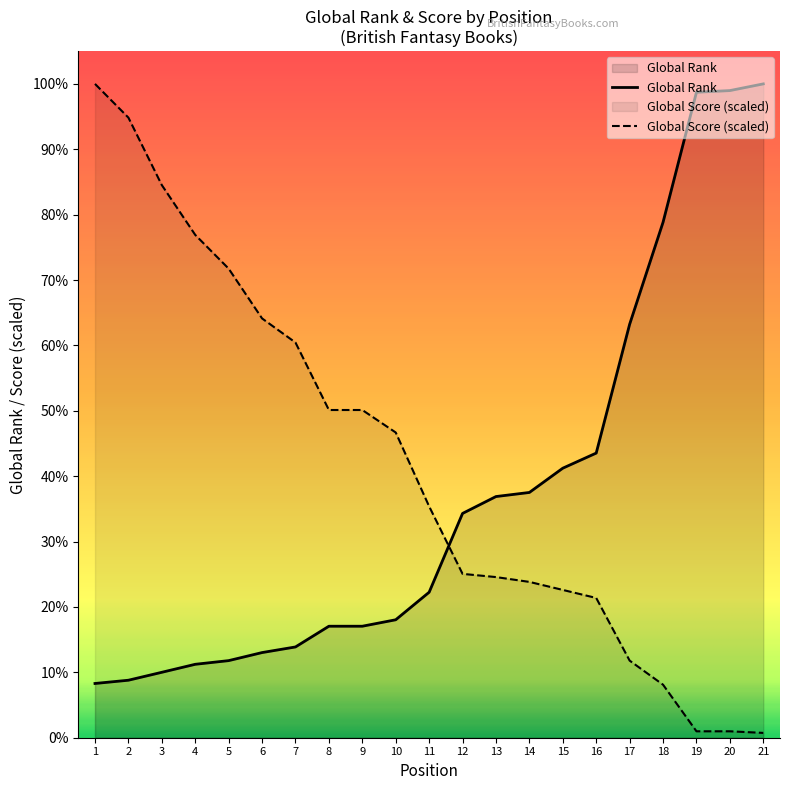

Read the Global Score value at 16.

2360.3